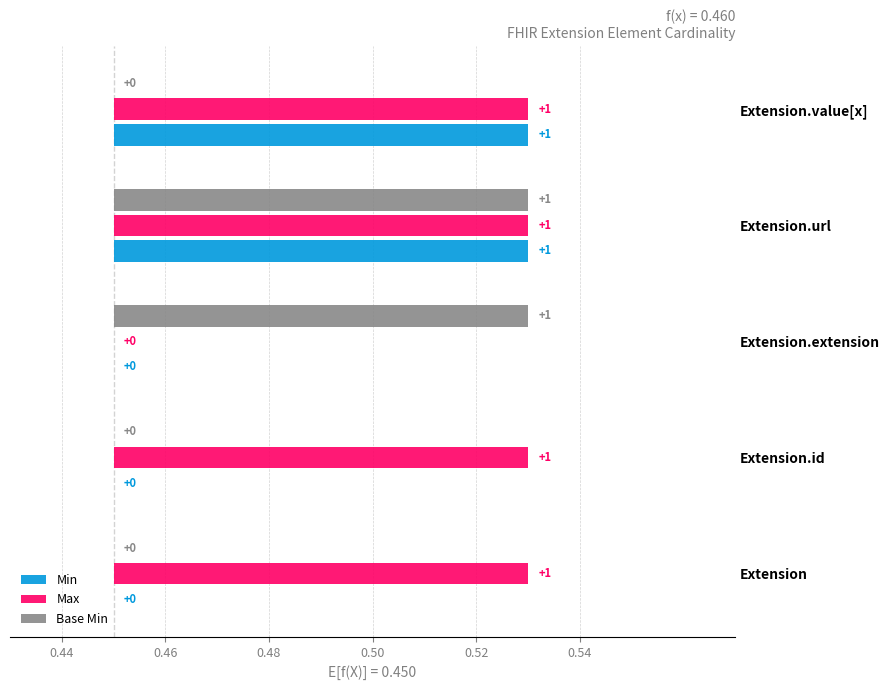

The value of Max at Extension.id is 0. True or false?

False